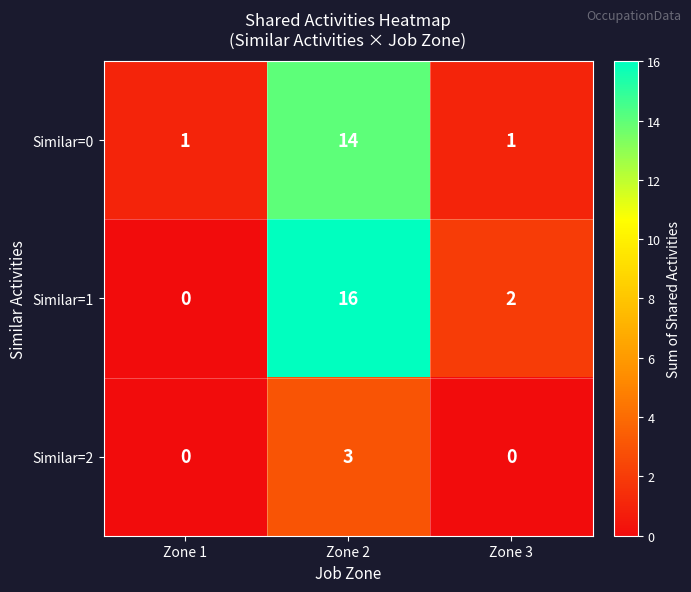

Which series has the widest spread of values?

Similar=1